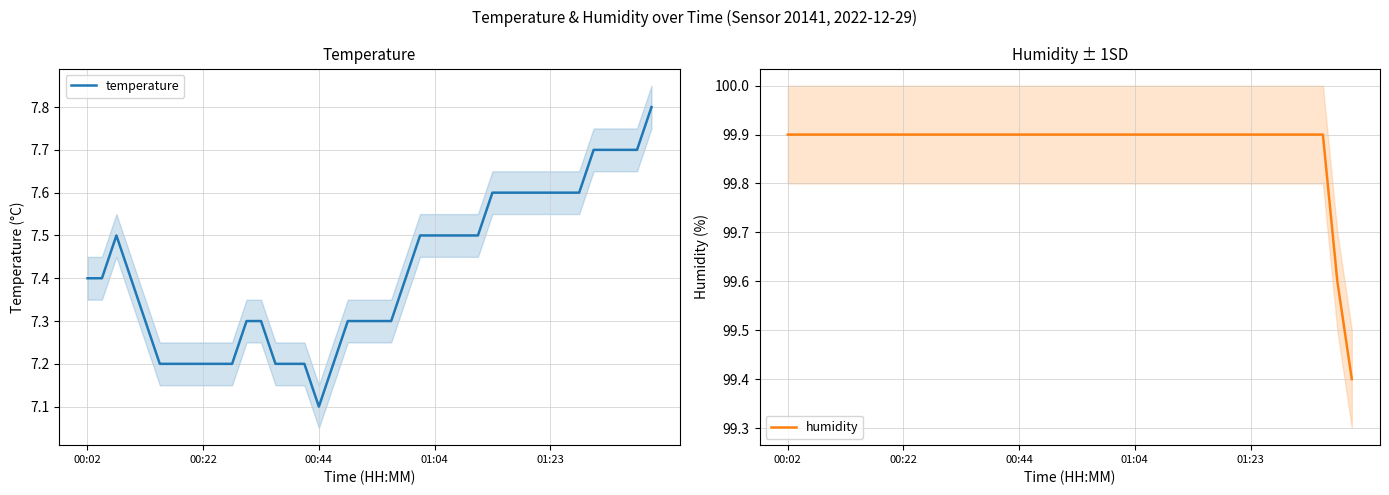

Where is temperature nearest to the value 7?

00:44